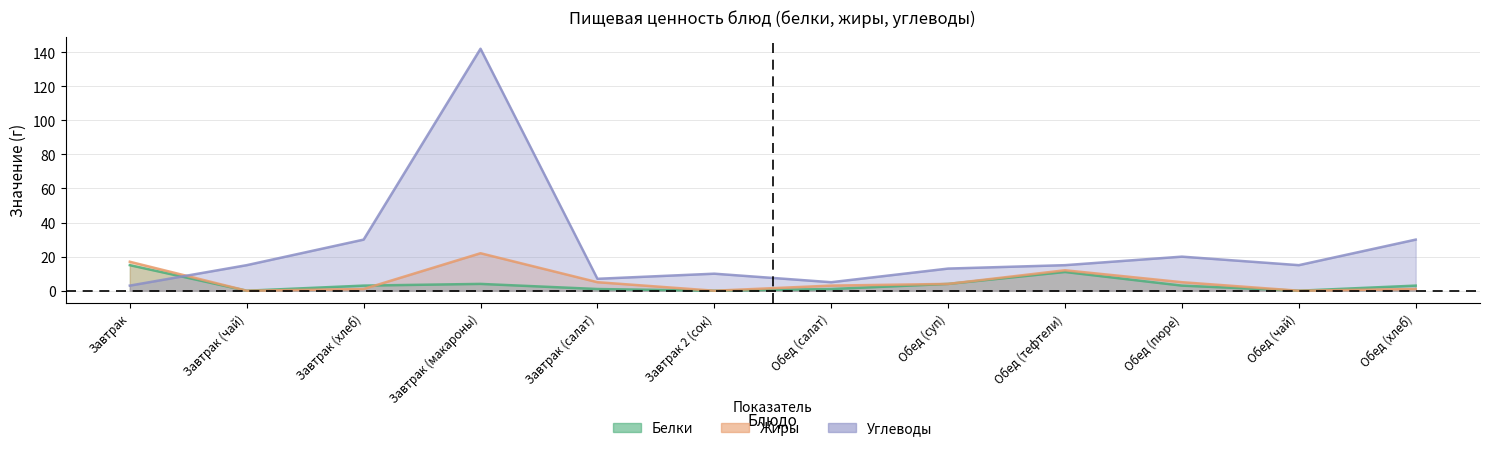

How many data points in Жиры are less than 4?

6